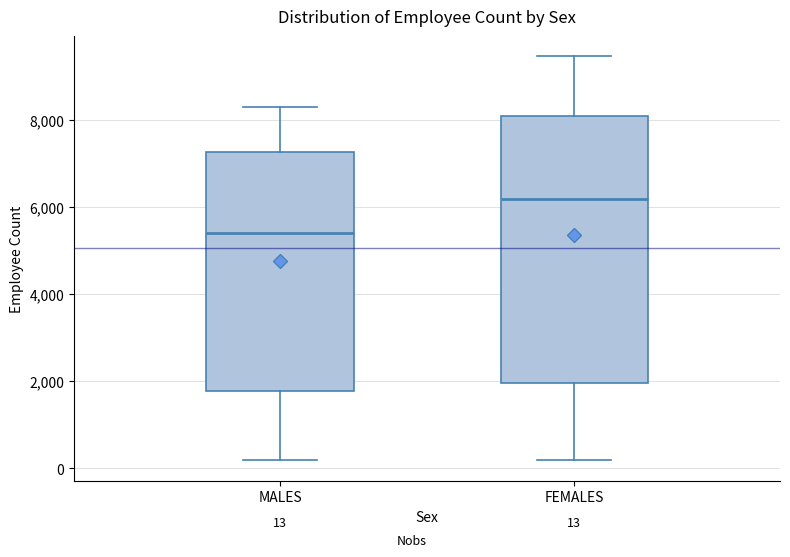

Which box has the highest median line?

FEMALES